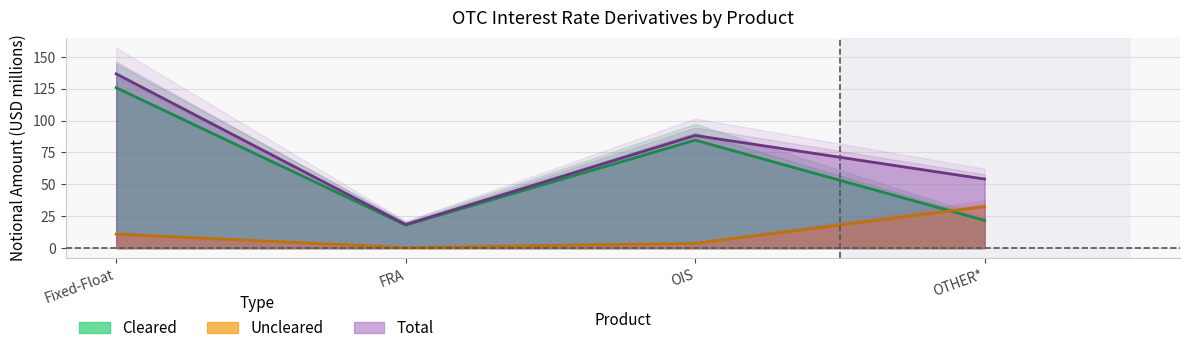

Which series has the largest range (max minus min)?

Total